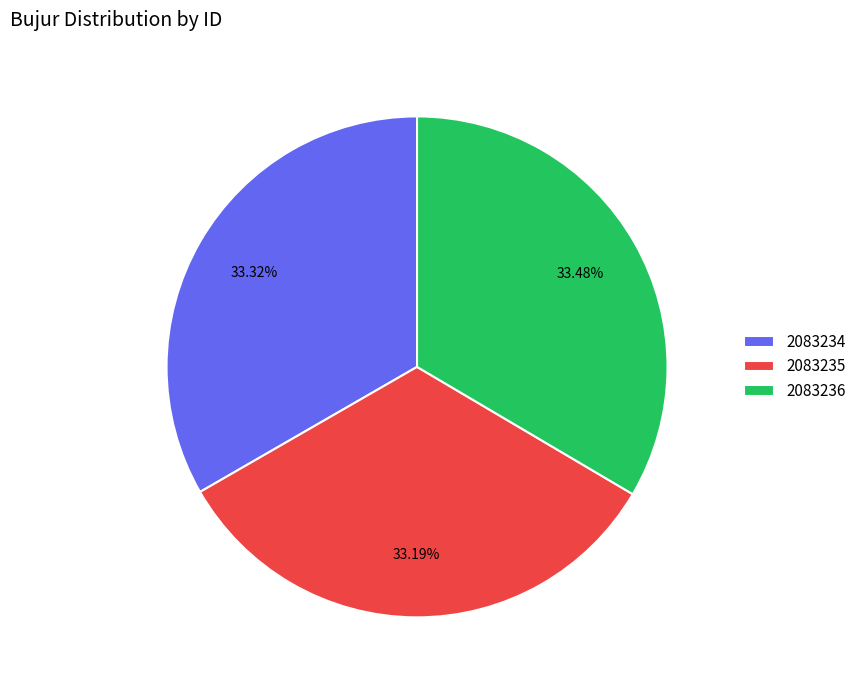

Does any single category account for the majority?

No